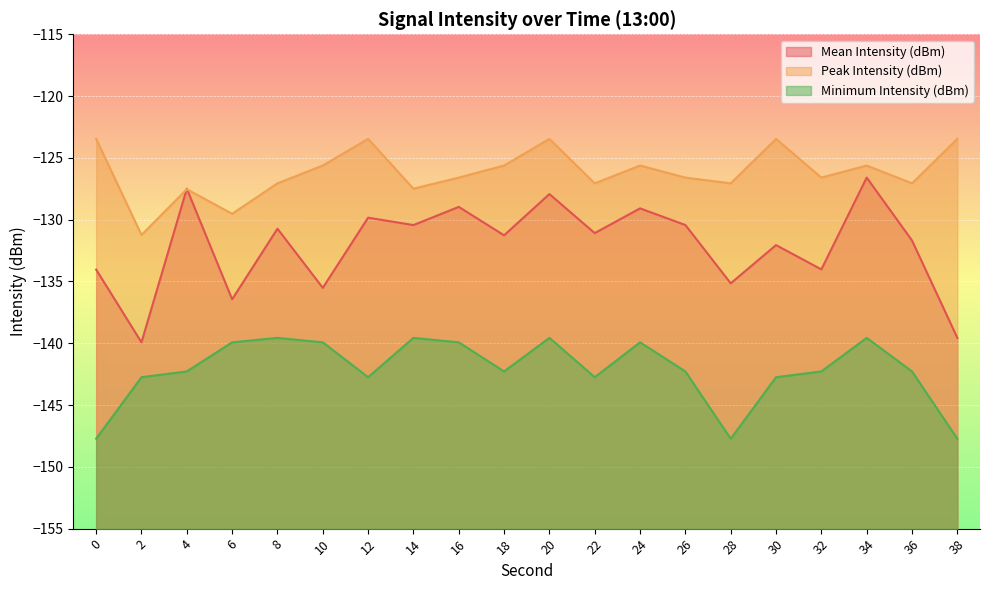

In Peak Intensity (dBm), how many points are higher than both neighbors (excluding endpoints)?

6